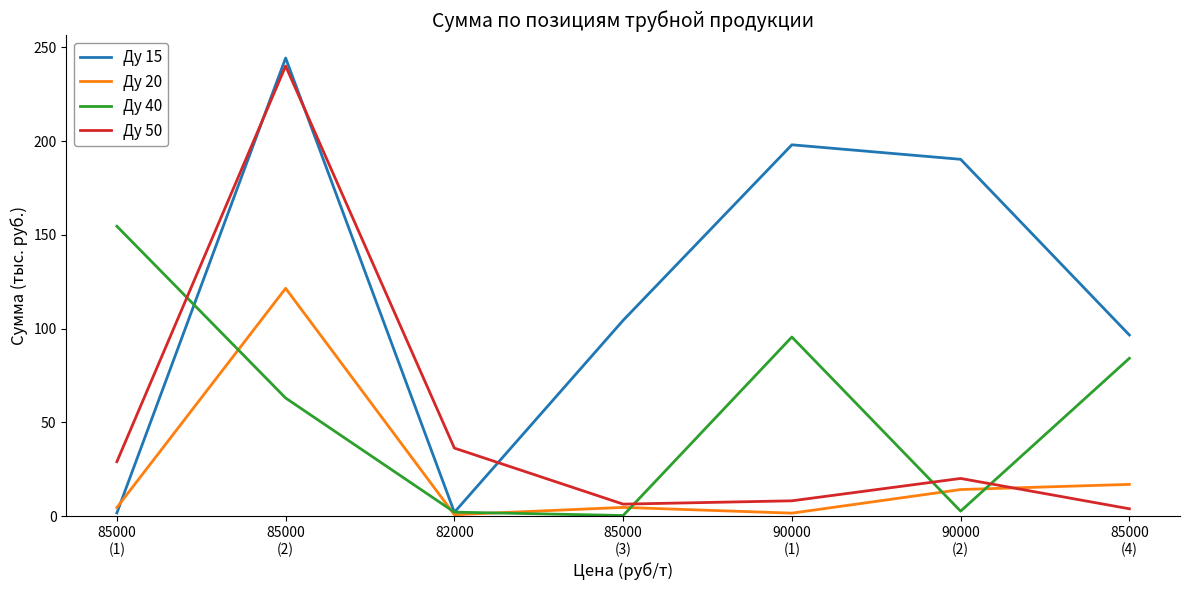

At which category is the sum across all series the highest?

85000
(2)